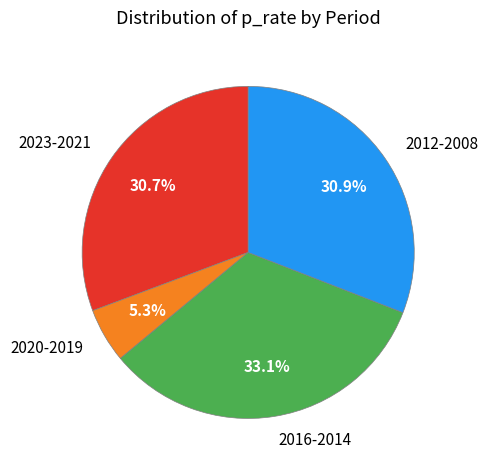

What is the total percentage of 2012-2008 and 2023-2021?

61.6%